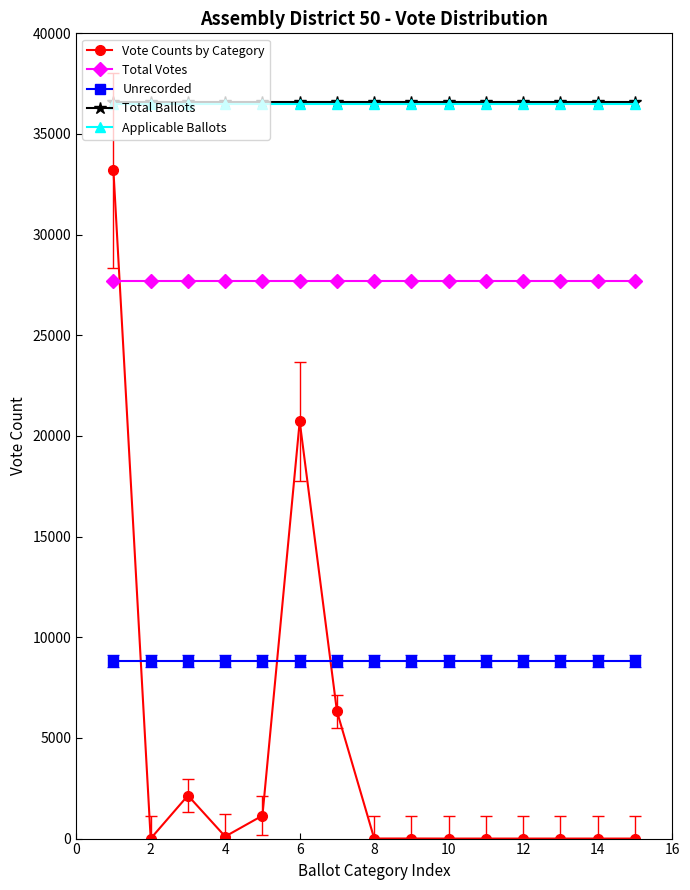

Which series has the largest range (max minus min)?

Vote Counts by Category